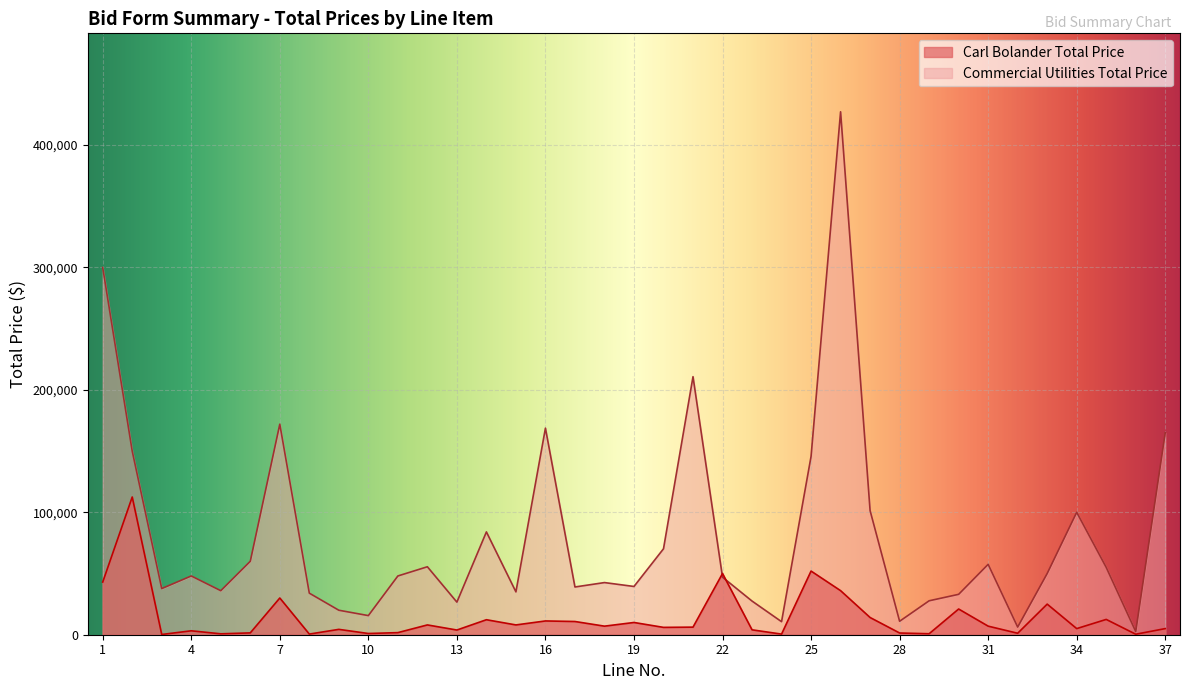

What is the value of the Commercial Utilities Total Price point at the 30th from the left?

33000